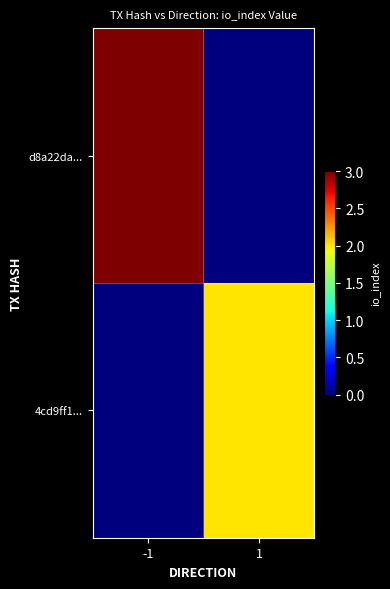

Reading left to right, transcribe all the data shown in this chart.

d8a22da...: -1=3	1=0
4cd9ff1...: -1=0	1=2